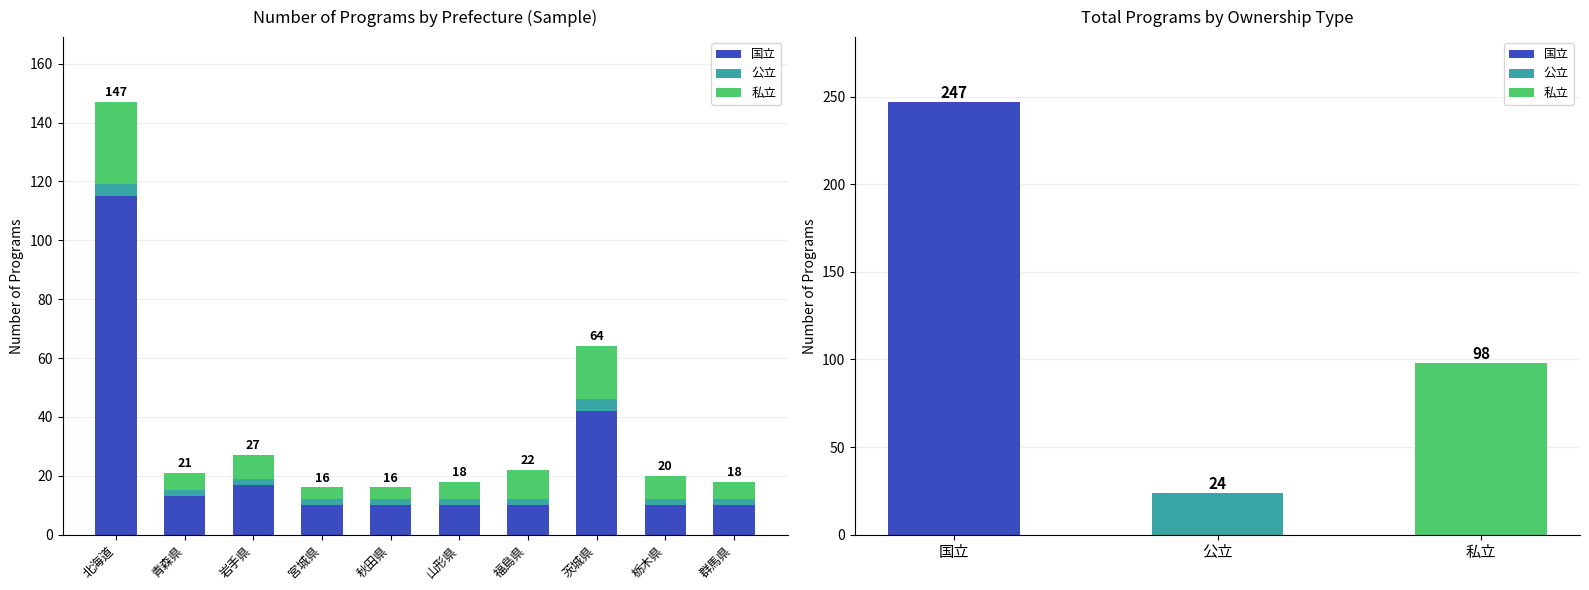

Is it true that 私立 equals 9 at 群馬県?

False